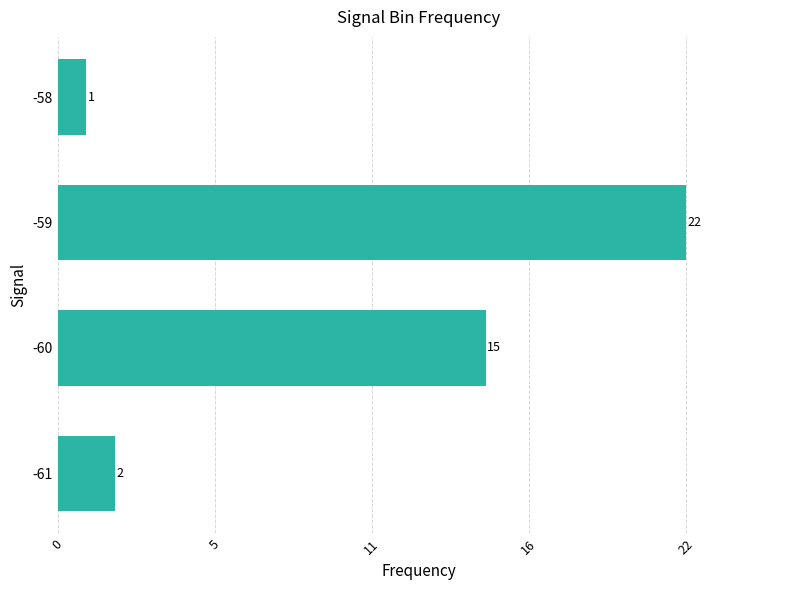

Does the chart contain any negative values?

No